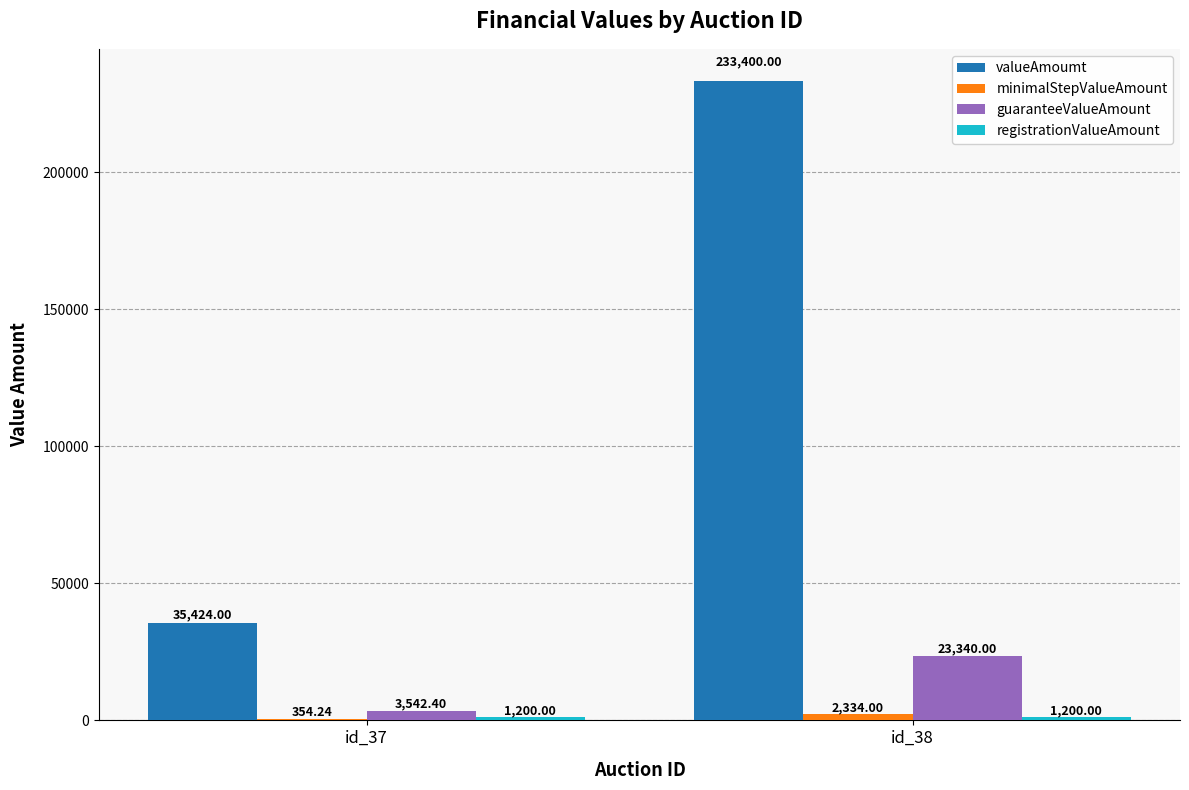

What is the average value of the valueAmoumt series?

134412.0